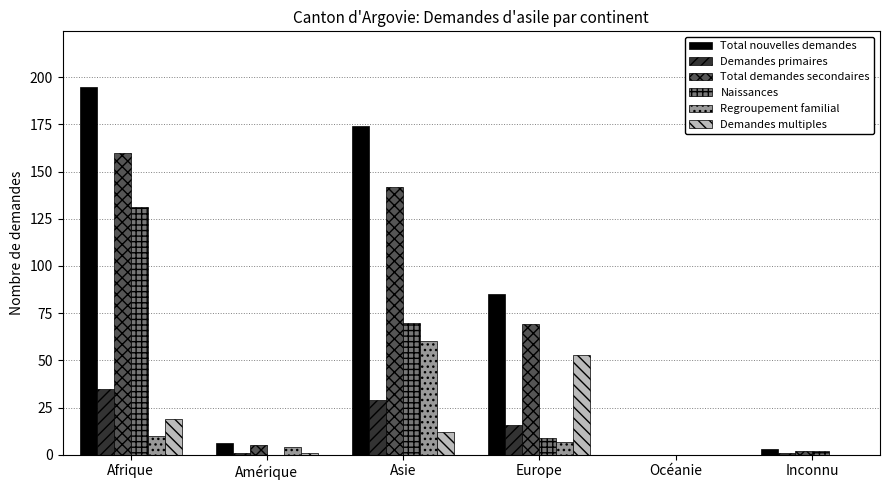

Between Asie and Europe, which series saw the biggest shift?

Total nouvelles demandes